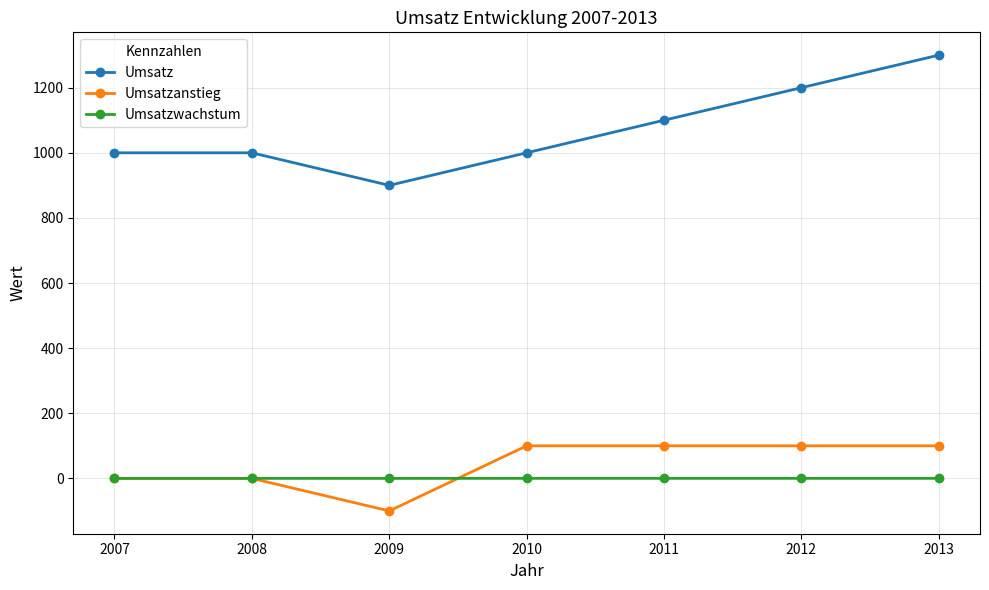

At how many categories does at least one series exceed 1248?

1